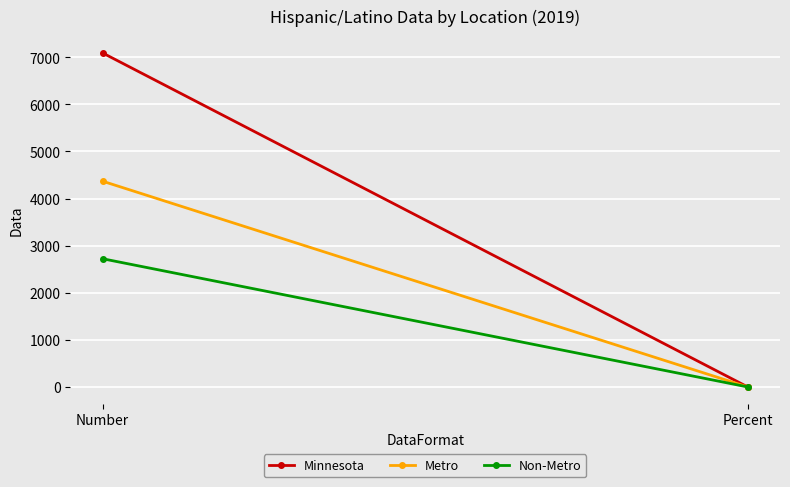

Between Number and Percent, which series saw the biggest shift?

Minnesota